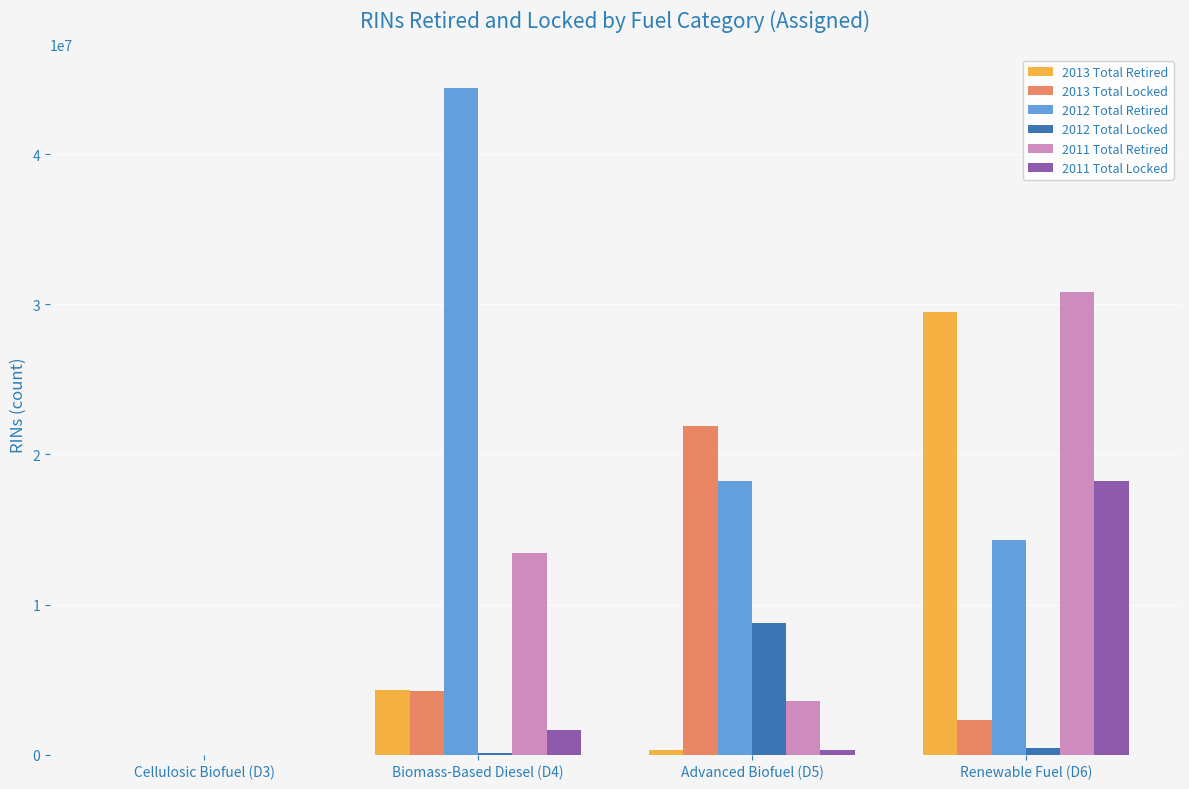

Which label corresponds to the largest value in the chart?

Biomass-Based Diesel (D4)